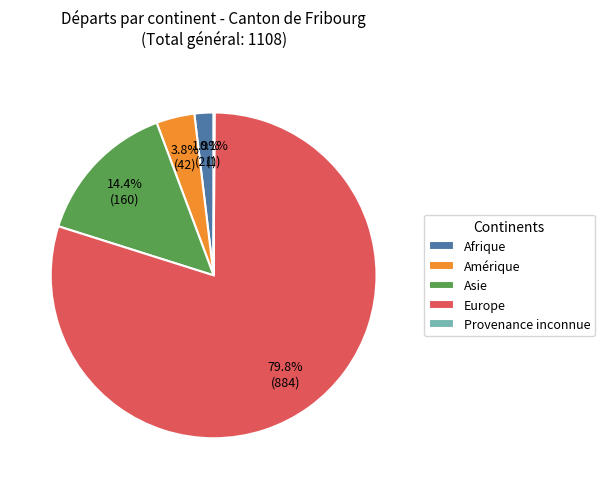

What percentage is the Asie slice, to the nearest percent?

14%